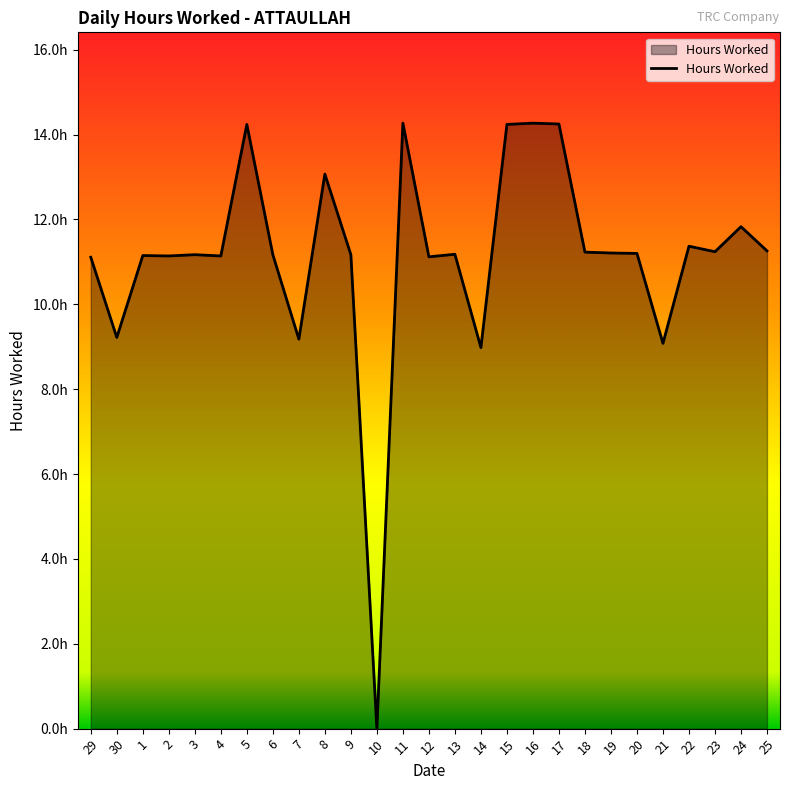

What is the ratio of the value at 11 to the value at 29?

1.3